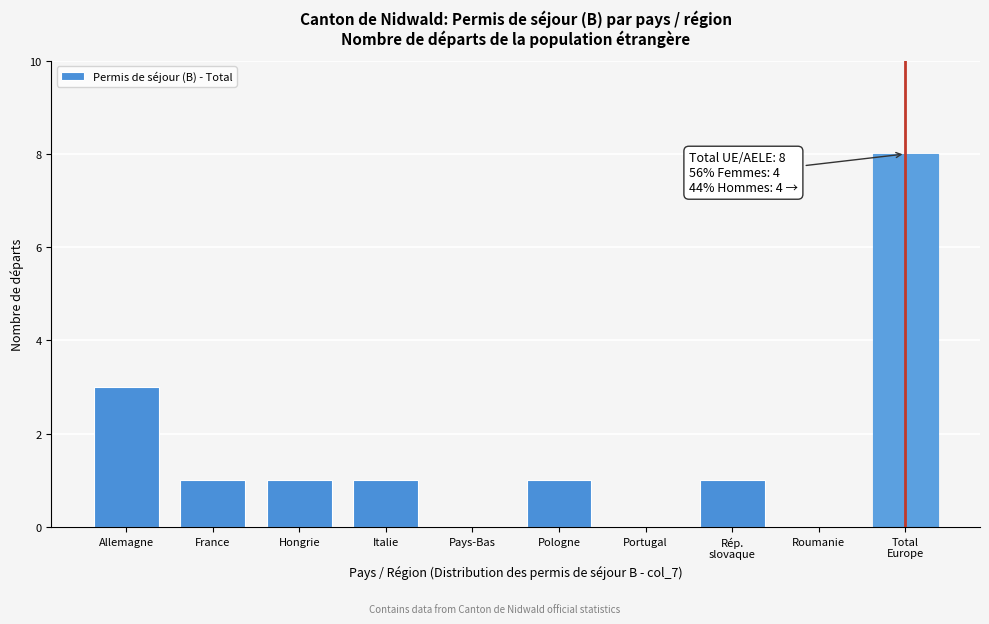

Is it true that the value at Allemagne is 3?

True